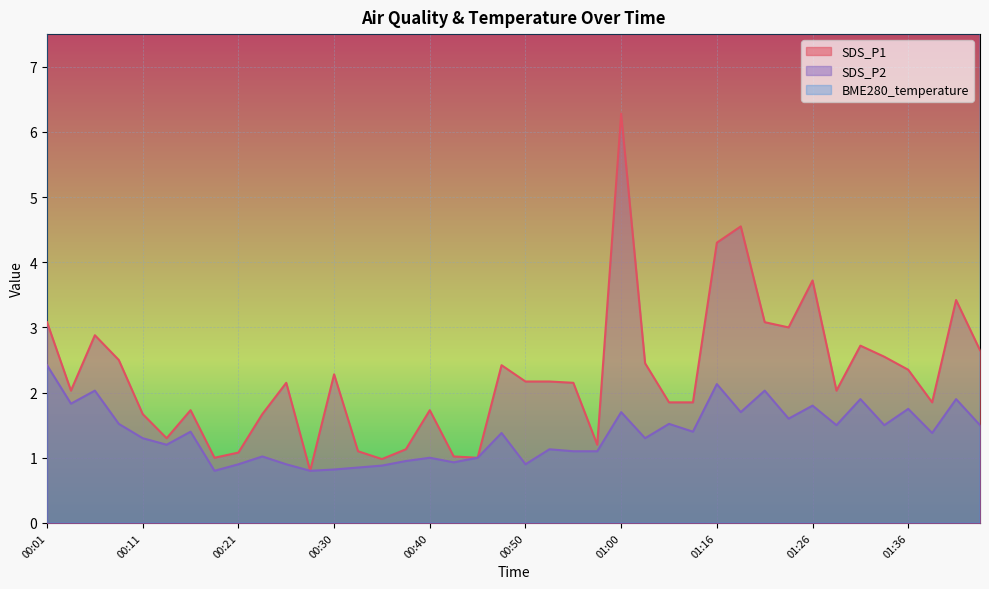

What is the smallest value displayed?

0.8